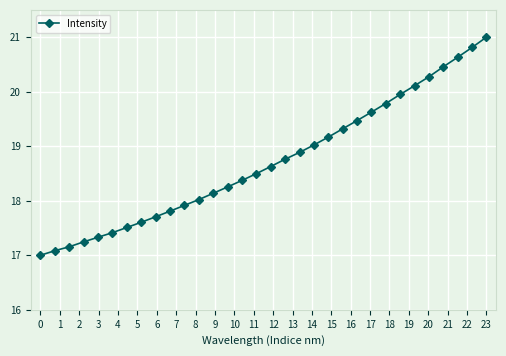

What is the average value?

18.7